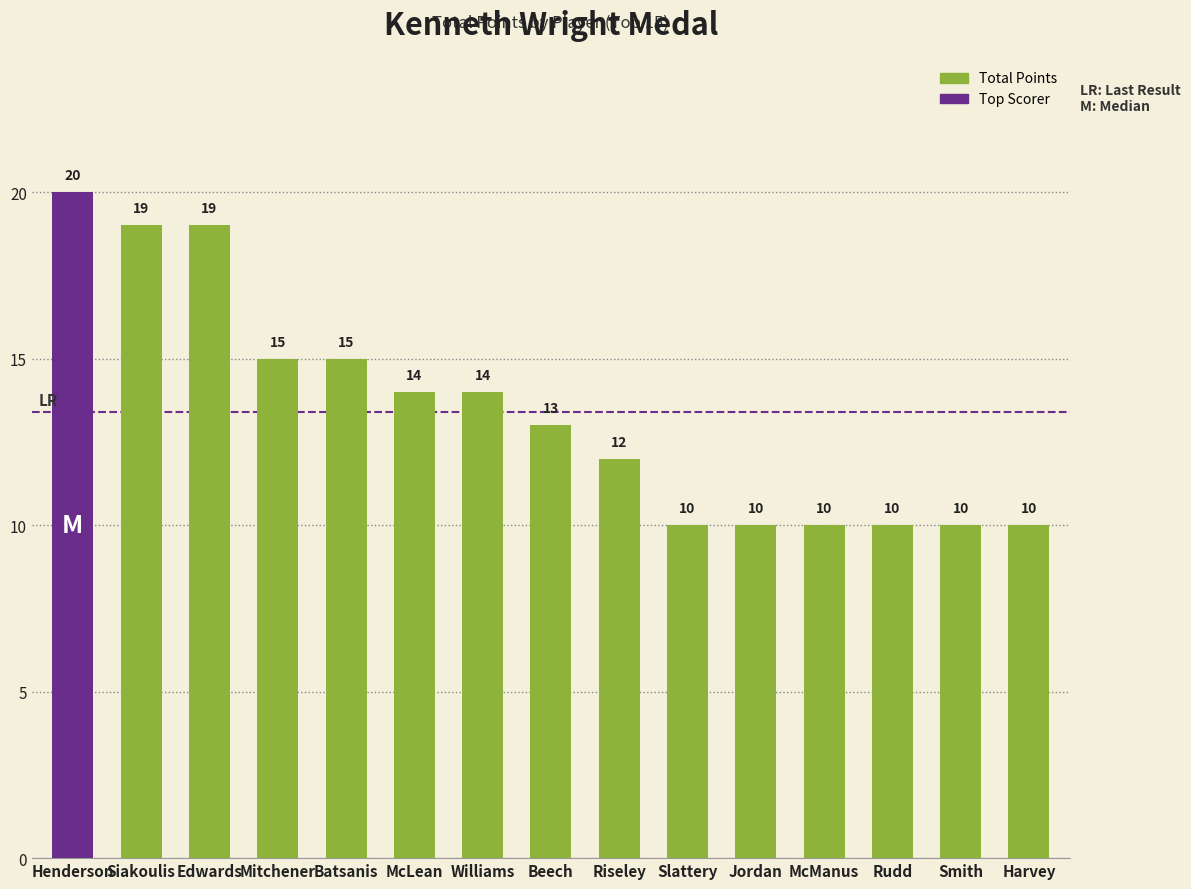

What is the sum of all values?

201